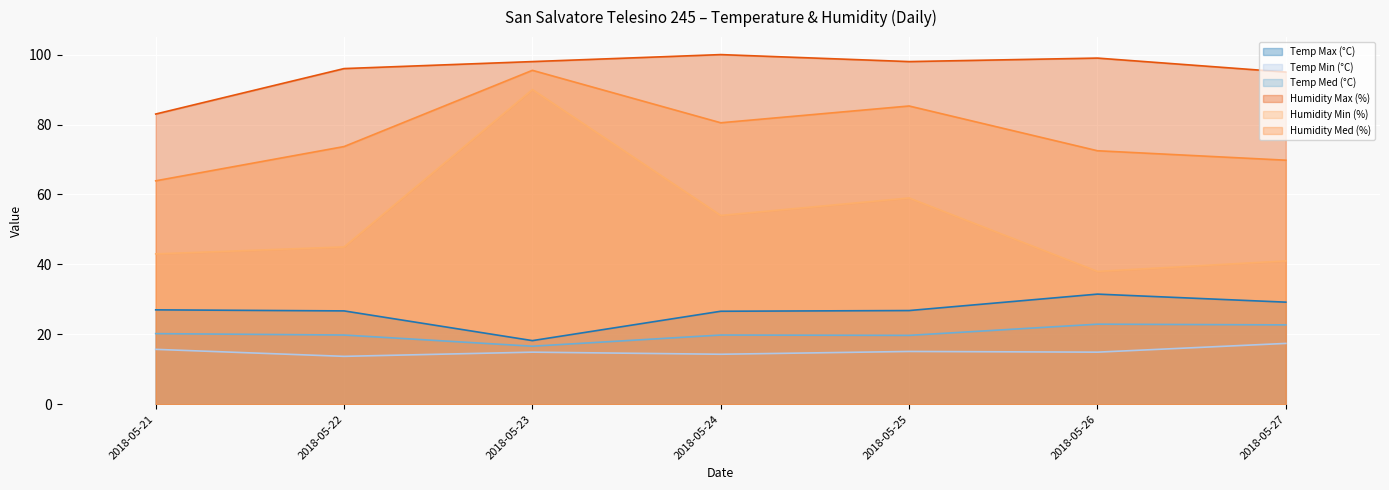

Which label corresponds to the smallest value in the chart?

2018-05-22